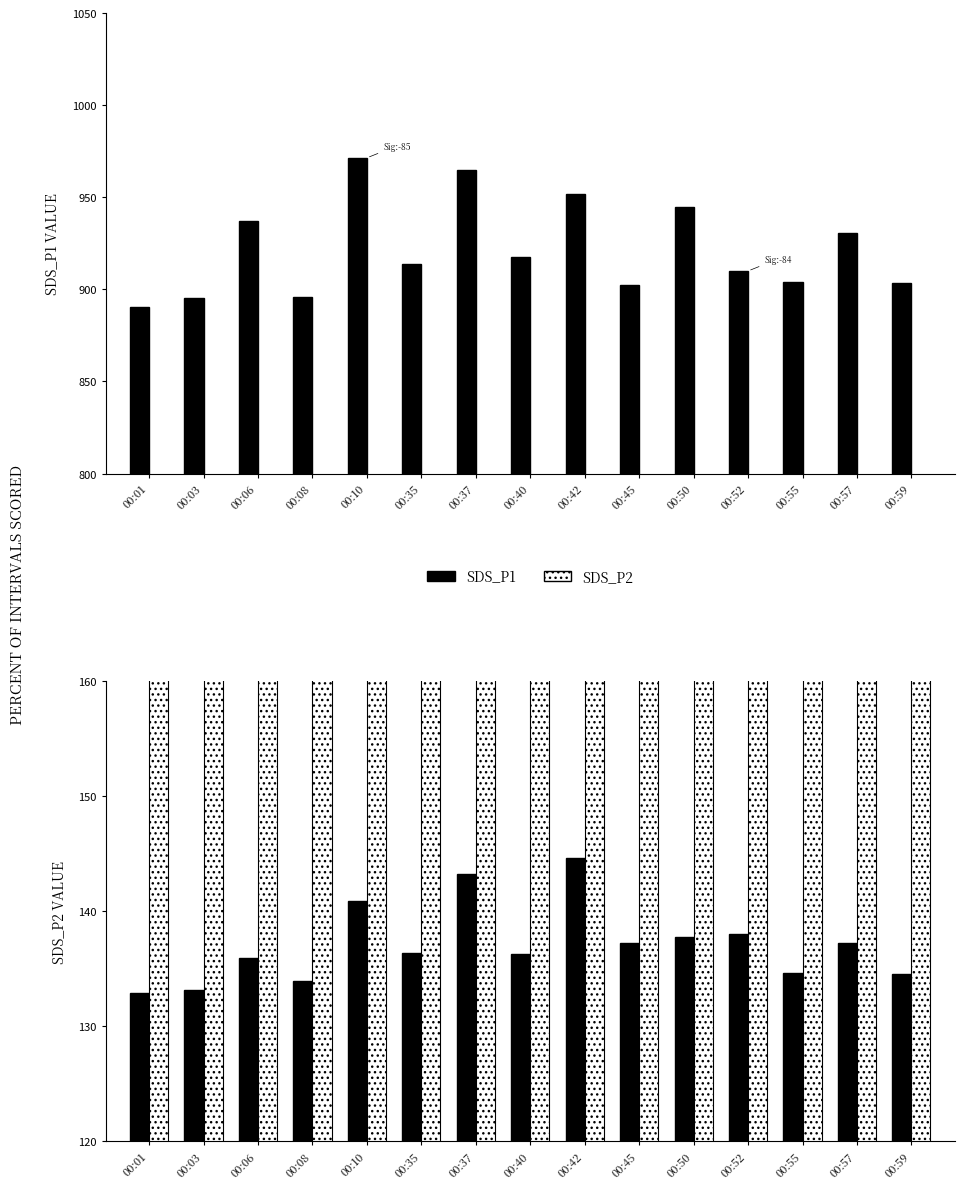

What is the smallest value displayed?

132.9